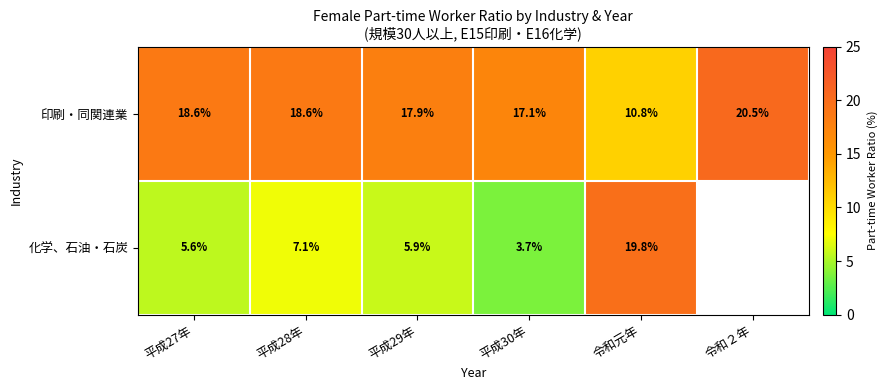

Rank the series at 令和元年 from lowest to highest value.

印刷・同関連業, 化学、石油・石炭